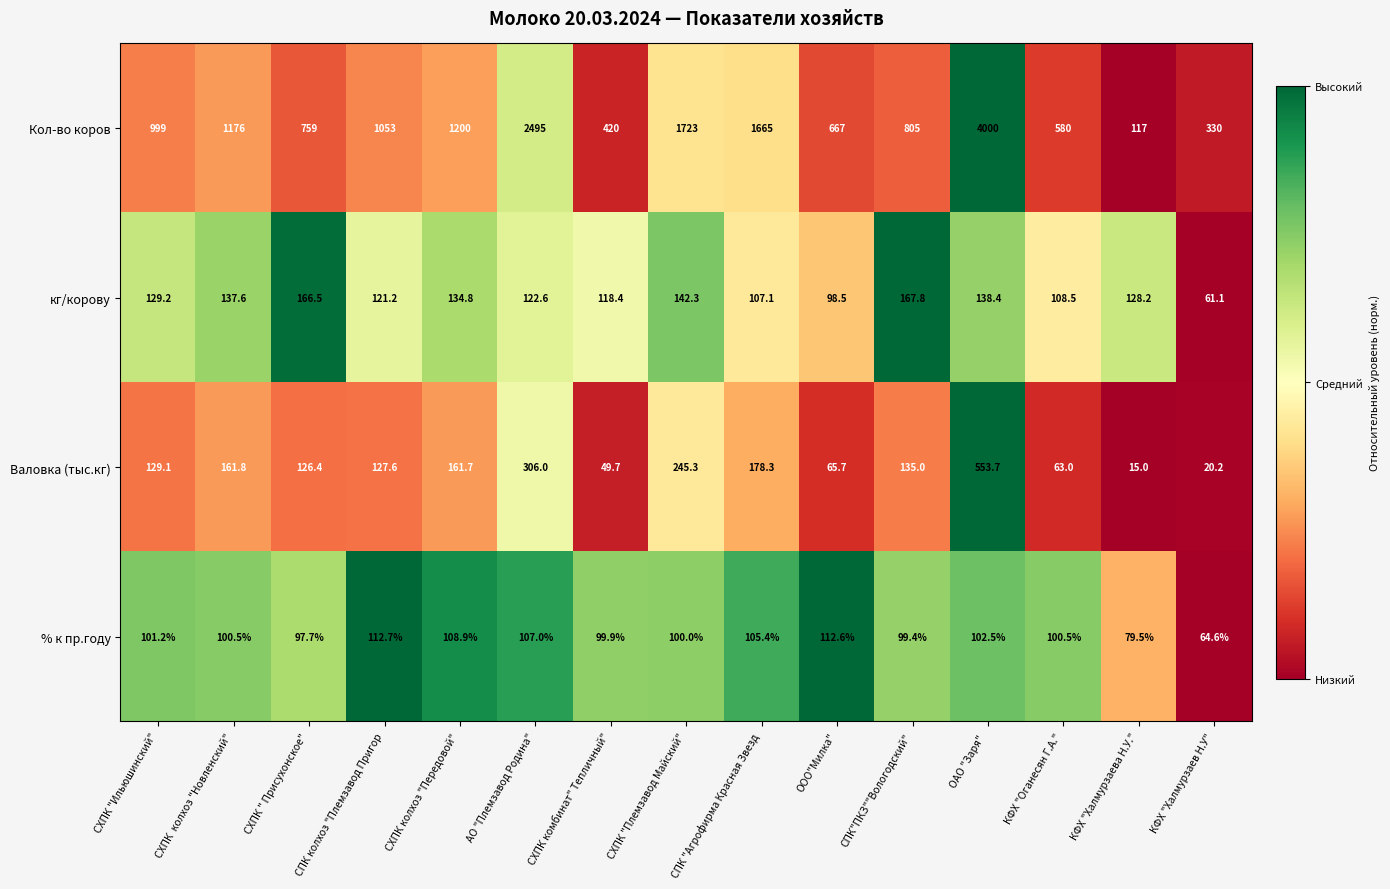

What is the greatest value displayed?

4000.0